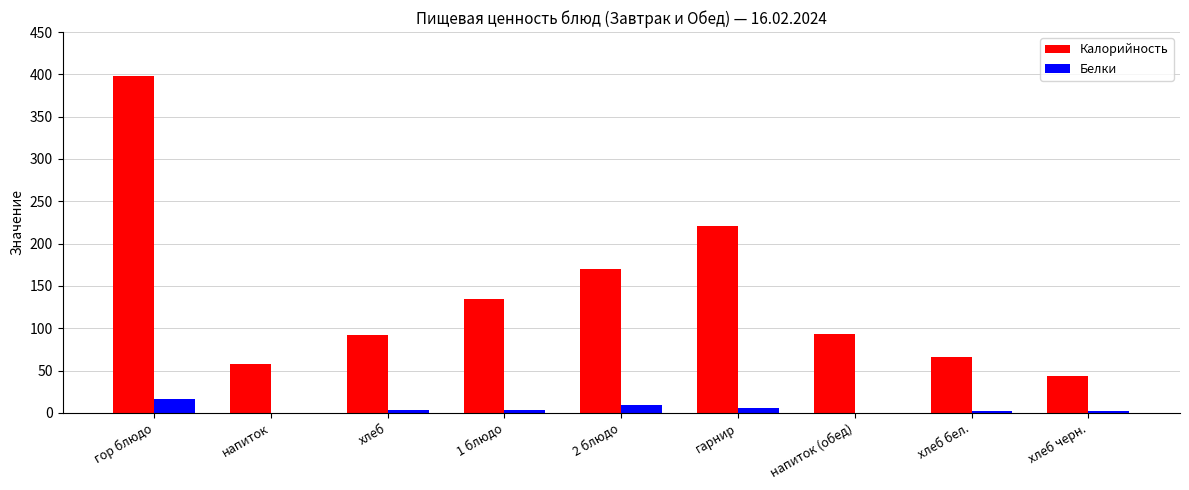

At which category is the sum across all series the highest?

гор блюдо